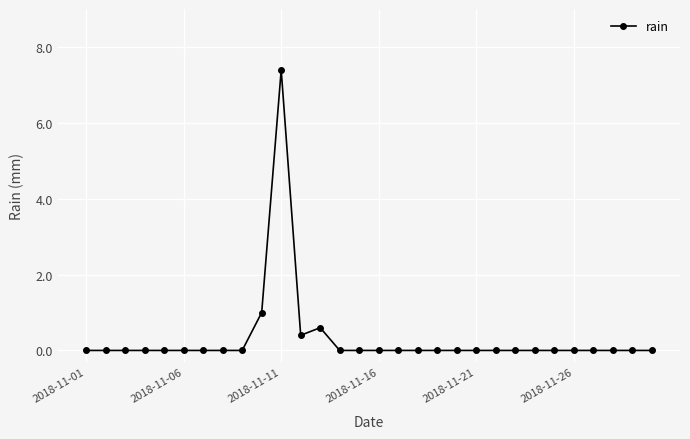

What is the average value?

0.3